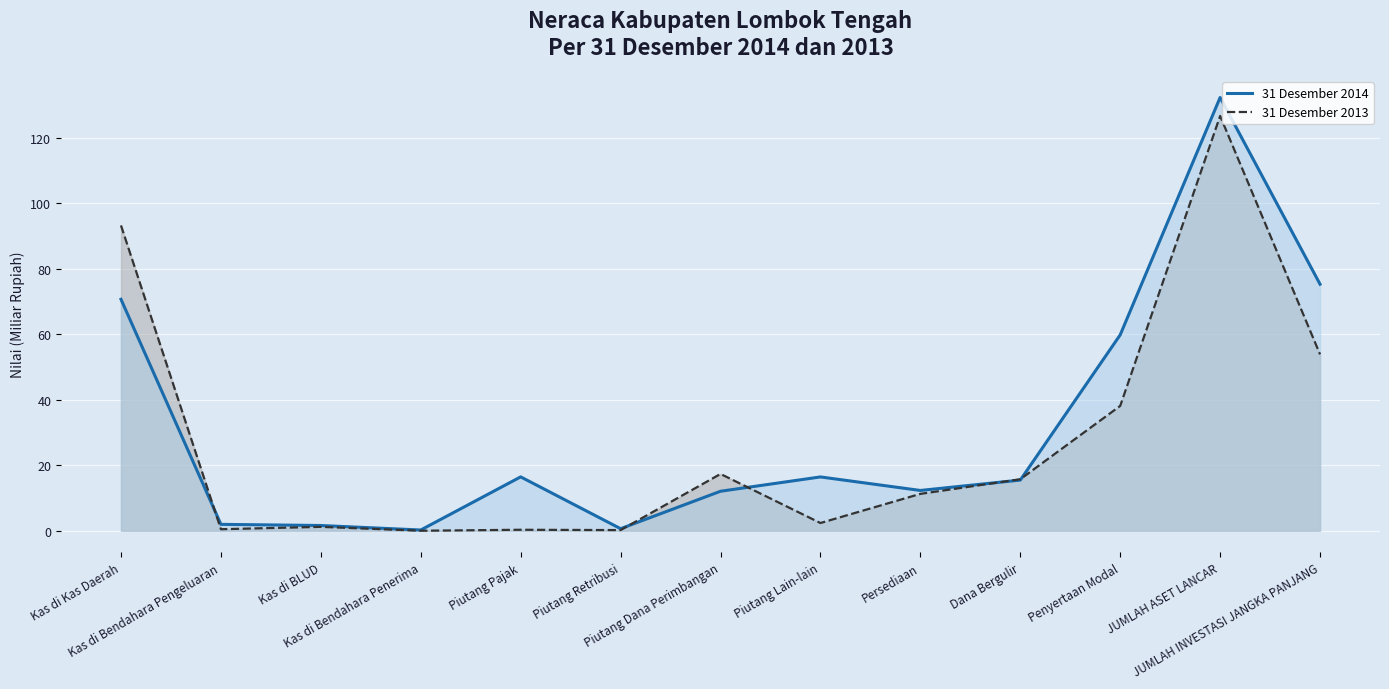

What is the difference between the maximum and second lowest values in the 31 Desember 2014 series?

131.7